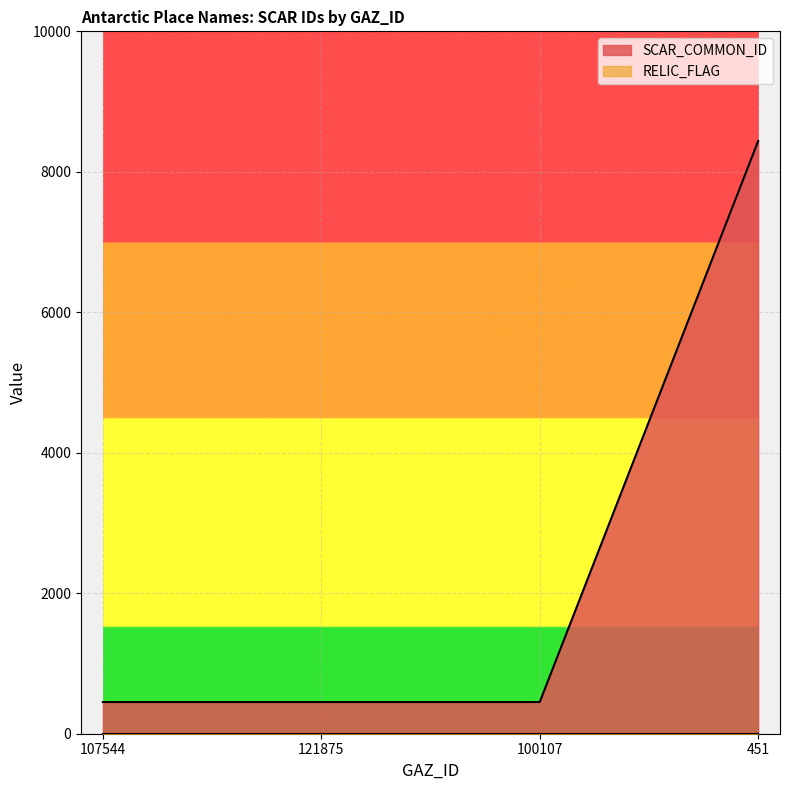

Does the chart display data point markers on the line(s)?

No